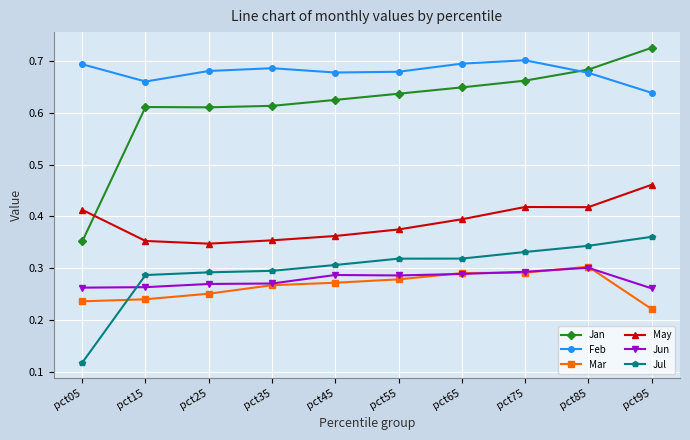

True or false: Jun and May cross at least once.

False